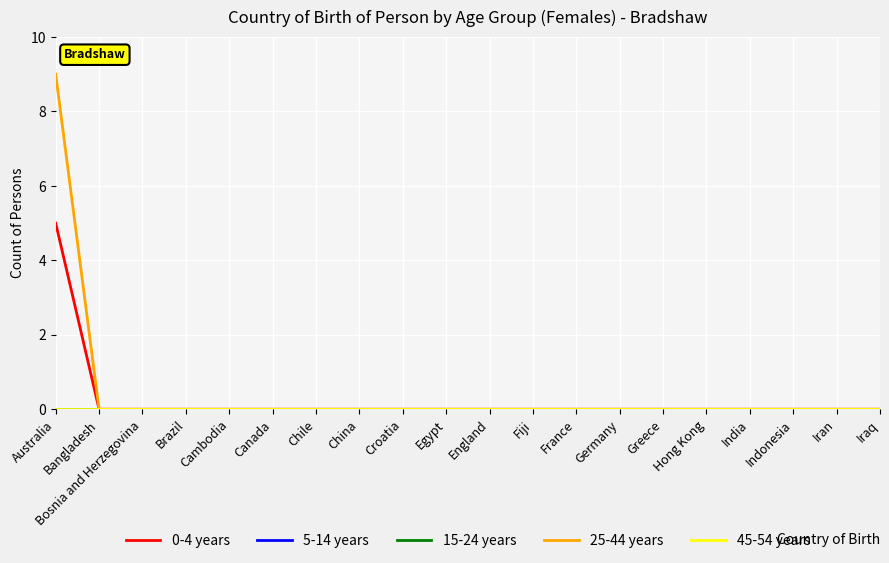

Is this an area chart (filled region under the line)?

No